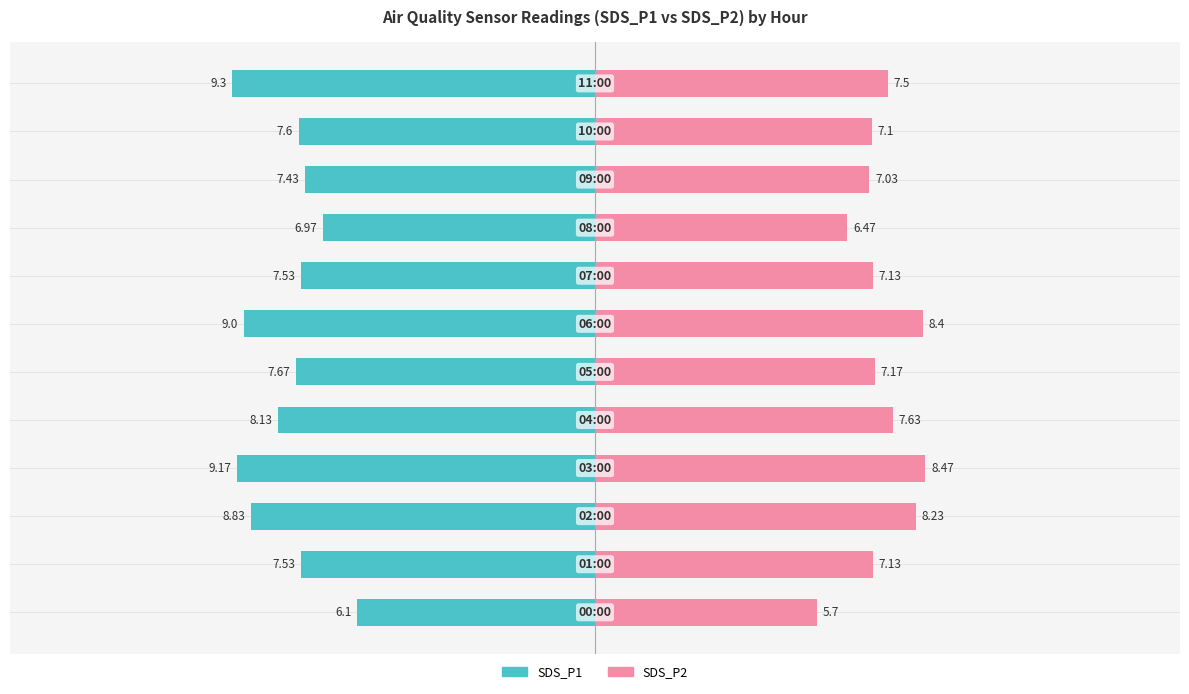

Which series has the widest spread of values?

SDS_P1